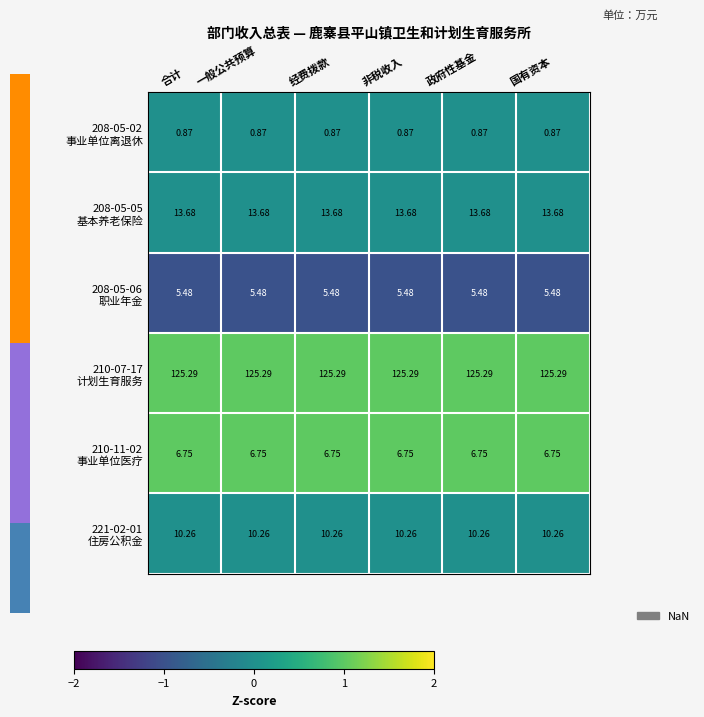

How many categories are shown in the chart?

6